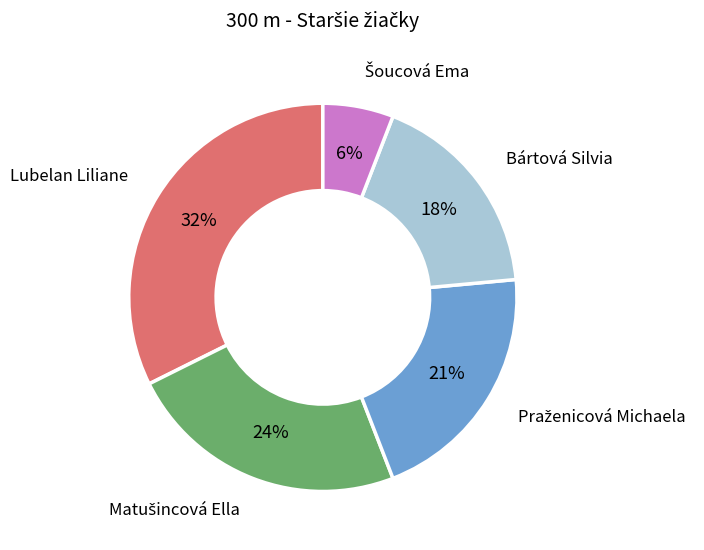

To the nearest percent, what portion does Lubelan Liliane represent?

32%